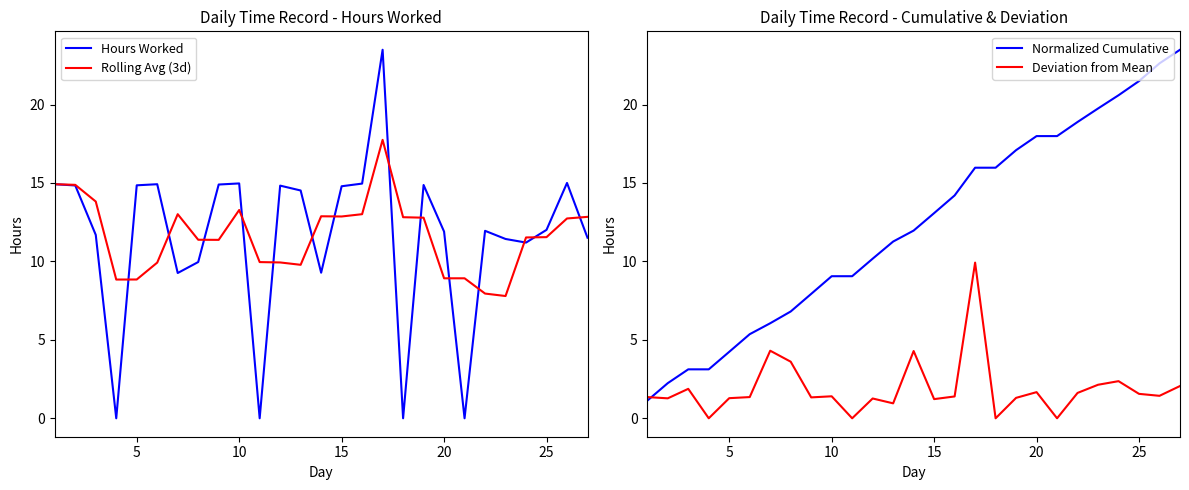

Rank the series by their maximum value, from lowest to highest.

Deviation from Mean, Rolling Avg (3d), Hours Worked, Normalized Cumulative